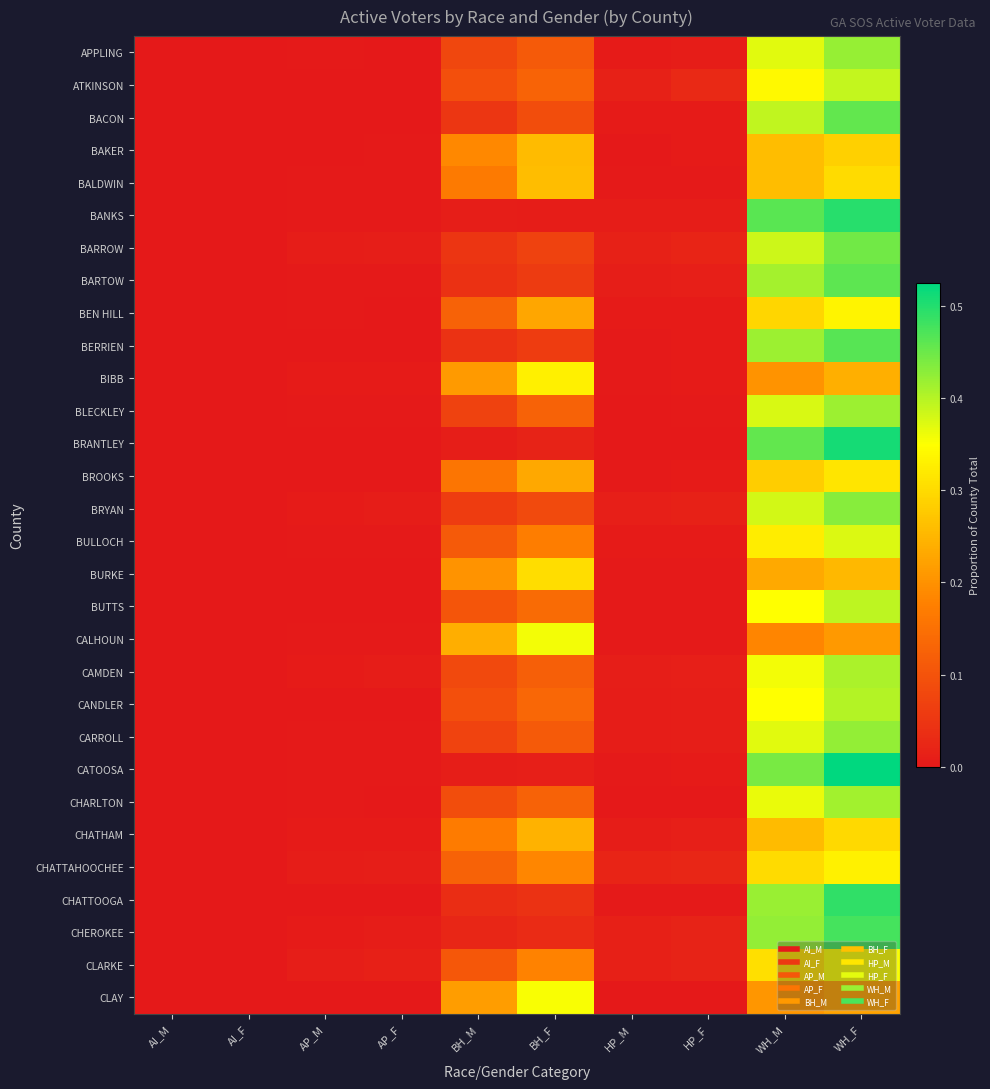

Reading left to right, transcribe all the data shown in this chart.

APPLING: AI_M=0.0	AI_F=0.0	AP_M=0.0	AP_F=0.0	BH_M=0.1	BH_F=0.1	HP_M=0.0	HP_F=0.0	WH_M=0.4	WH_F=0.4
ATKINSON: AI_M=0.0	AI_F=0.0	AP_M=0.0	AP_F=0.0	BH_M=0.1	BH_F=0.1	HP_M=0.0	HP_F=0.0	WH_M=0.3	WH_F=0.4
BACON: AI_M=0.0	AI_F=0.0	AP_M=0.0	AP_F=0.0	BH_M=0.0	BH_F=0.1	HP_M=0.0	HP_F=0.0	WH_M=0.4	WH_F=0.5
BAKER: AI_M=0.0	AI_F=0.0	AP_M=0.0	AP_F=0.0	BH_M=0.2	BH_F=0.3	HP_M=0.0	HP_F=0.0	WH_M=0.3	WH_F=0.3
BALDWIN: AI_M=0.0	AI_F=0.0	AP_M=0.0	AP_F=0.0	BH_M=0.2	BH_F=0.3	HP_M=0.0	HP_F=0.0	WH_M=0.3	WH_F=0.3
BANKS: AI_M=0.0	AI_F=0.0	AP_M=0.0	AP_F=0.0	BH_M=0.0	BH_F=0.0	HP_M=0.0	HP_F=0.0	WH_M=0.5	WH_F=0.5
BARROW: AI_M=0.0	AI_F=0.0	AP_M=0.0	AP_F=0.0	BH_M=0.0	BH_F=0.1	HP_M=0.0	HP_F=0.0	WH_M=0.4	WH_F=0.4
BARTOW: AI_M=0.0	AI_F=0.0	AP_M=0.0	AP_F=0.0	BH_M=0.0	BH_F=0.1	HP_M=0.0	HP_F=0.0	WH_M=0.4	WH_F=0.5
BEN HILL: AI_M=0.0	AI_F=0.0	AP_M=0.0	AP_F=0.0	BH_M=0.1	BH_F=0.2	HP_M=0.0	HP_F=0.0	WH_M=0.3	WH_F=0.3
BERRIEN: AI_M=0.0	AI_F=0.0	AP_M=0.0	AP_F=0.0	BH_M=0.0	BH_F=0.1	HP_M=0.0	HP_F=0.0	WH_M=0.4	WH_F=0.5
BIBB: AI_M=0.0	AI_F=0.0	AP_M=0.0	AP_F=0.0	BH_M=0.2	BH_F=0.3	HP_M=0.0	HP_F=0.0	WH_M=0.2	WH_F=0.2
BLECKLEY: AI_M=0.0	AI_F=0.0	AP_M=0.0	AP_F=0.0	BH_M=0.1	BH_F=0.1	HP_M=0.0	HP_F=0.0	WH_M=0.4	WH_F=0.4
BRANTLEY: AI_M=0.0	AI_F=0.0	AP_M=0.0	AP_F=0.0	BH_M=0.0	BH_F=0.0	HP_M=0.0	HP_F=0.0	WH_M=0.5	WH_F=0.5
BROOKS: AI_M=0.0	AI_F=0.0	AP_M=0.0	AP_F=0.0	BH_M=0.2	BH_F=0.2	HP_M=0.0	HP_F=0.0	WH_M=0.3	WH_F=0.3
BRYAN: AI_M=0.0	AI_F=0.0	AP_M=0.0	AP_F=0.0	BH_M=0.1	BH_F=0.1	HP_M=0.0	HP_F=0.0	WH_M=0.4	WH_F=0.4
BULLOCH: AI_M=0.0	AI_F=0.0	AP_M=0.0	AP_F=0.0	BH_M=0.1	BH_F=0.2	HP_M=0.0	HP_F=0.0	WH_M=0.3	WH_F=0.4
BURKE: AI_M=0.0	AI_F=0.0	AP_M=0.0	AP_F=0.0	BH_M=0.2	BH_F=0.3	HP_M=0.0	HP_F=0.0	WH_M=0.2	WH_F=0.3
BUTTS: AI_M=0.0	AI_F=0.0	AP_M=0.0	AP_F=0.0	BH_M=0.1	BH_F=0.1	HP_M=0.0	HP_F=0.0	WH_M=0.3	WH_F=0.4
CALHOUN: AI_M=0.0	AI_F=0.0	AP_M=0.0	AP_F=0.0	BH_M=0.2	BH_F=0.4	HP_M=0.0	HP_F=0.0	WH_M=0.2	WH_F=0.2
CAMDEN: AI_M=0.0	AI_F=0.0	AP_M=0.0	AP_F=0.0	BH_M=0.1	BH_F=0.1	HP_M=0.0	HP_F=0.0	WH_M=0.4	WH_F=0.4
CANDLER: AI_M=0.0	AI_F=0.0	AP_M=0.0	AP_F=0.0	BH_M=0.1	BH_F=0.1	HP_M=0.0	HP_F=0.0	WH_M=0.3	WH_F=0.4
CARROLL: AI_M=0.0	AI_F=0.0	AP_M=0.0	AP_F=0.0	BH_M=0.1	BH_F=0.1	HP_M=0.0	HP_F=0.0	WH_M=0.4	WH_F=0.4
CATOOSA: AI_M=0.0	AI_F=0.0	AP_M=0.0	AP_F=0.0	BH_M=0.0	BH_F=0.0	HP_M=0.0	HP_F=0.0	WH_M=0.4	WH_F=0.5
CHARLTON: AI_M=0.0	AI_F=0.0	AP_M=0.0	AP_F=0.0	BH_M=0.1	BH_F=0.1	HP_M=0.0	HP_F=0.0	WH_M=0.4	WH_F=0.4
CHATHAM: AI_M=0.0	AI_F=0.0	AP_M=0.0	AP_F=0.0	BH_M=0.2	BH_F=0.2	HP_M=0.0	HP_F=0.0	WH_M=0.3	WH_F=0.3
CHATTAHOOCHEE: AI_M=0.0	AI_F=0.0	AP_M=0.0	AP_F=0.0	BH_M=0.1	BH_F=0.2	HP_M=0.0	HP_F=0.0	WH_M=0.3	WH_F=0.3
CHATTOOGA: AI_M=0.0	AI_F=0.0	AP_M=0.0	AP_F=0.0	BH_M=0.0	BH_F=0.0	HP_M=0.0	HP_F=0.0	WH_M=0.4	WH_F=0.5
CHEROKEE: AI_M=0.0	AI_F=0.0	AP_M=0.0	AP_F=0.0	BH_M=0.0	BH_F=0.0	HP_M=0.0	HP_F=0.0	WH_M=0.4	WH_F=0.5
CLARKE: AI_M=0.0	AI_F=0.0	AP_M=0.0	AP_F=0.0	BH_M=0.1	BH_F=0.2	HP_M=0.0	HP_F=0.0	WH_M=0.3	WH_F=0.4
CLAY: AI_M=0.0	AI_F=0.0	AP_M=0.0	AP_F=0.0	BH_M=0.2	BH_F=0.4	HP_M=0.0	HP_F=0.0	WH_M=0.2	WH_F=0.2